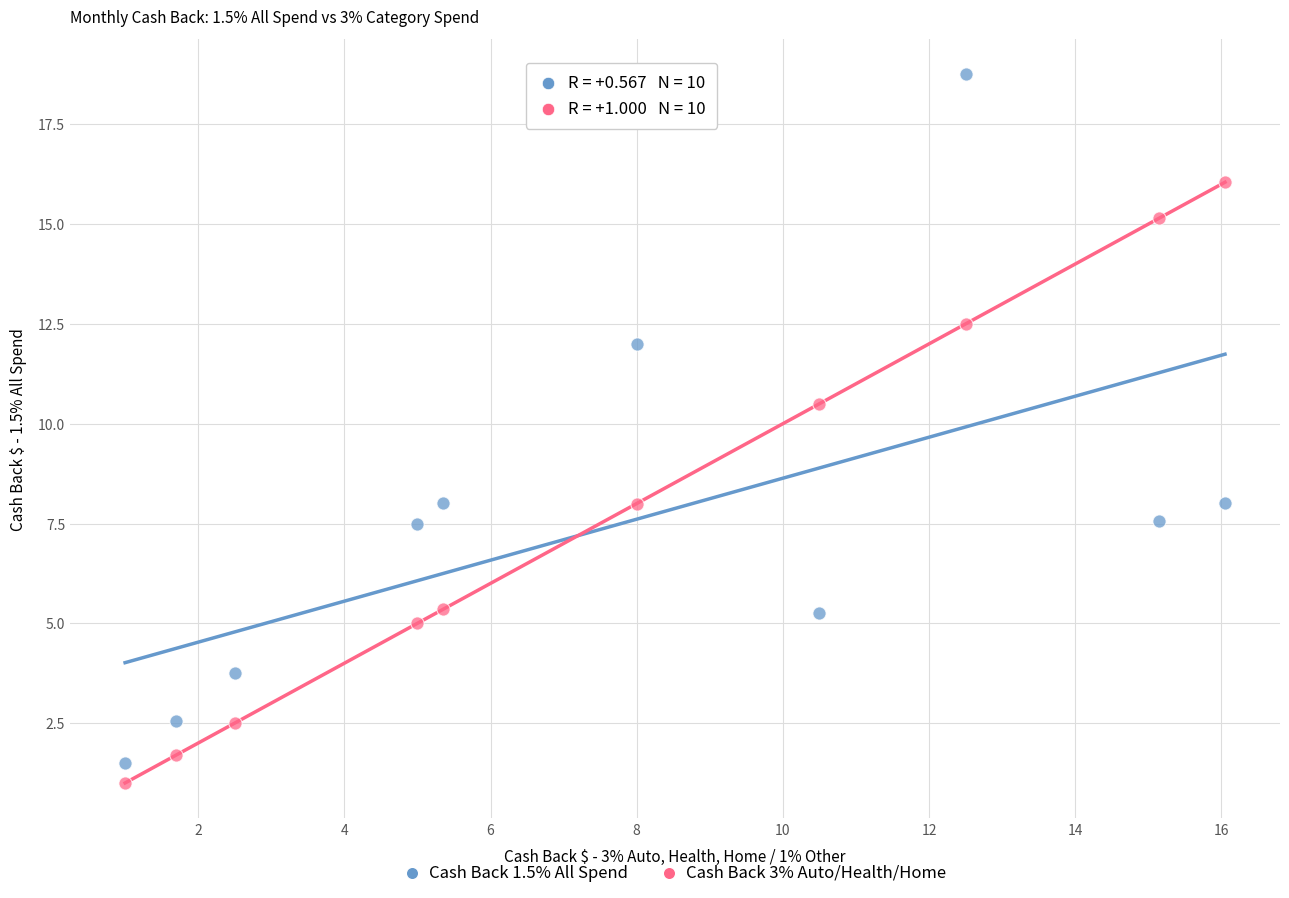

Which series contains the highest Y value?

Cash Back 1.5% All Spend